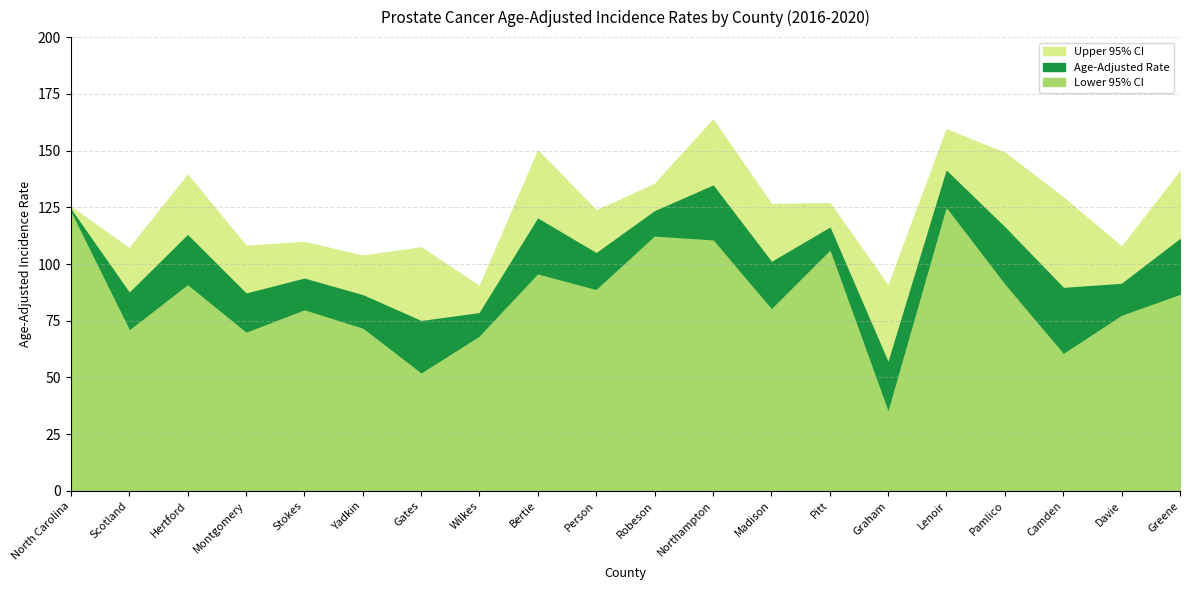

At which label does Upper 95% CI reach its minimum?

Wilkes